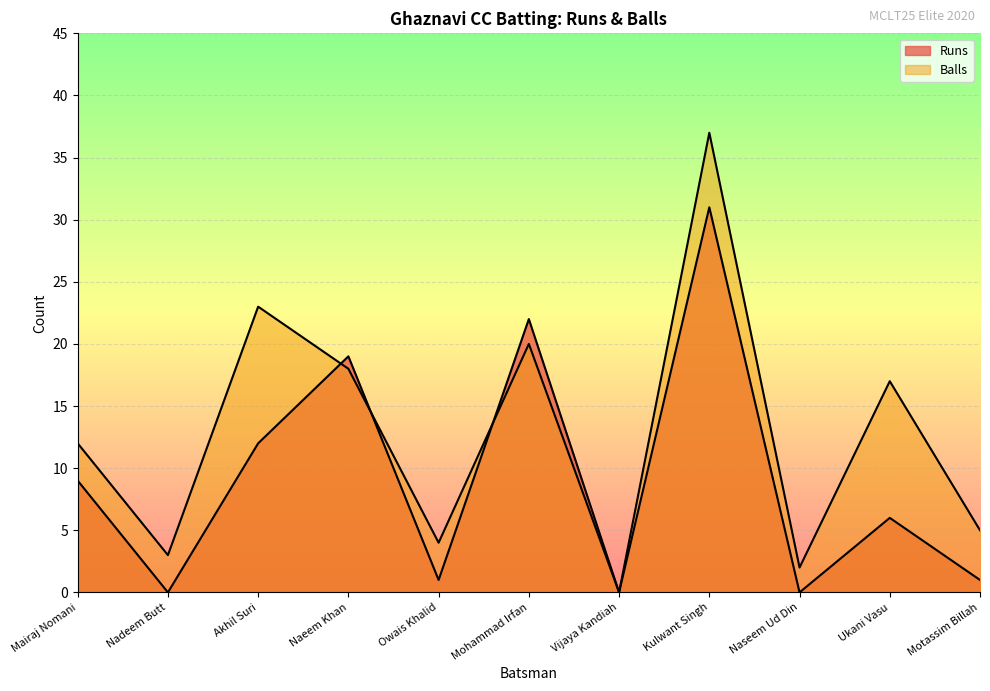

The value of Runs at Akhil Suri is 20. True or false?

False